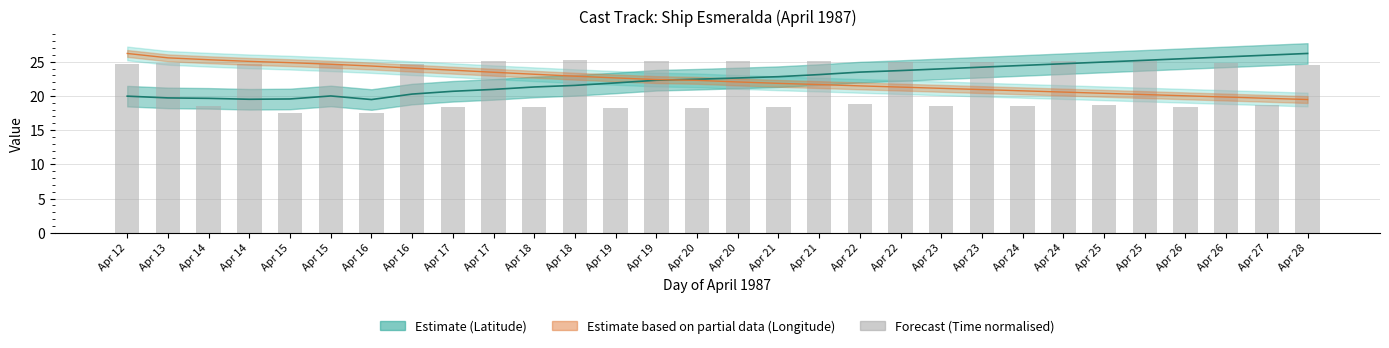

At which label is the value closest to 21?

Apr 22